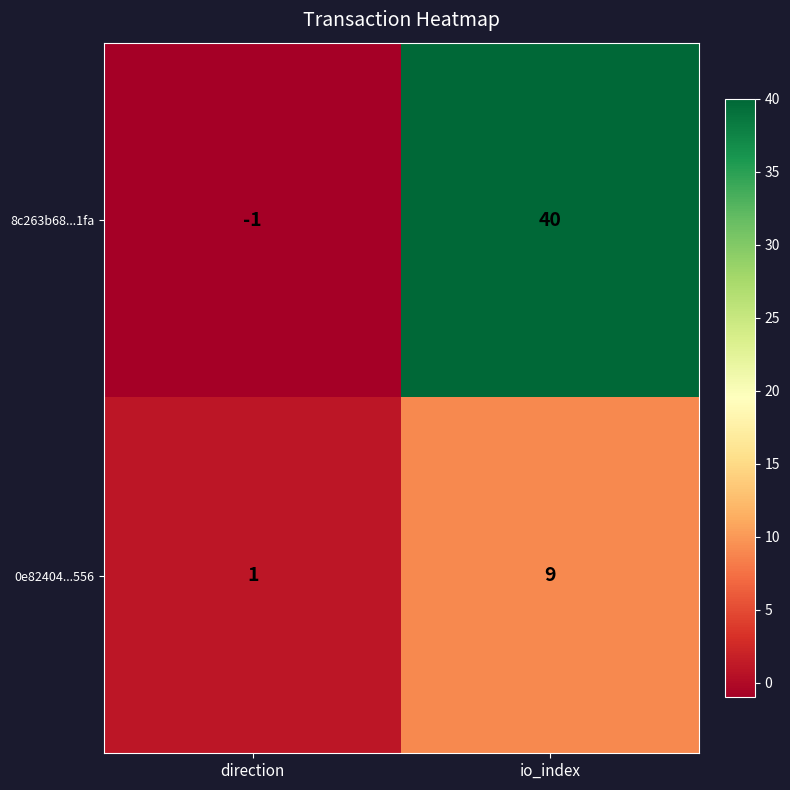

What is the difference between the 8c263b68...1fa values at direction and io_index?

41